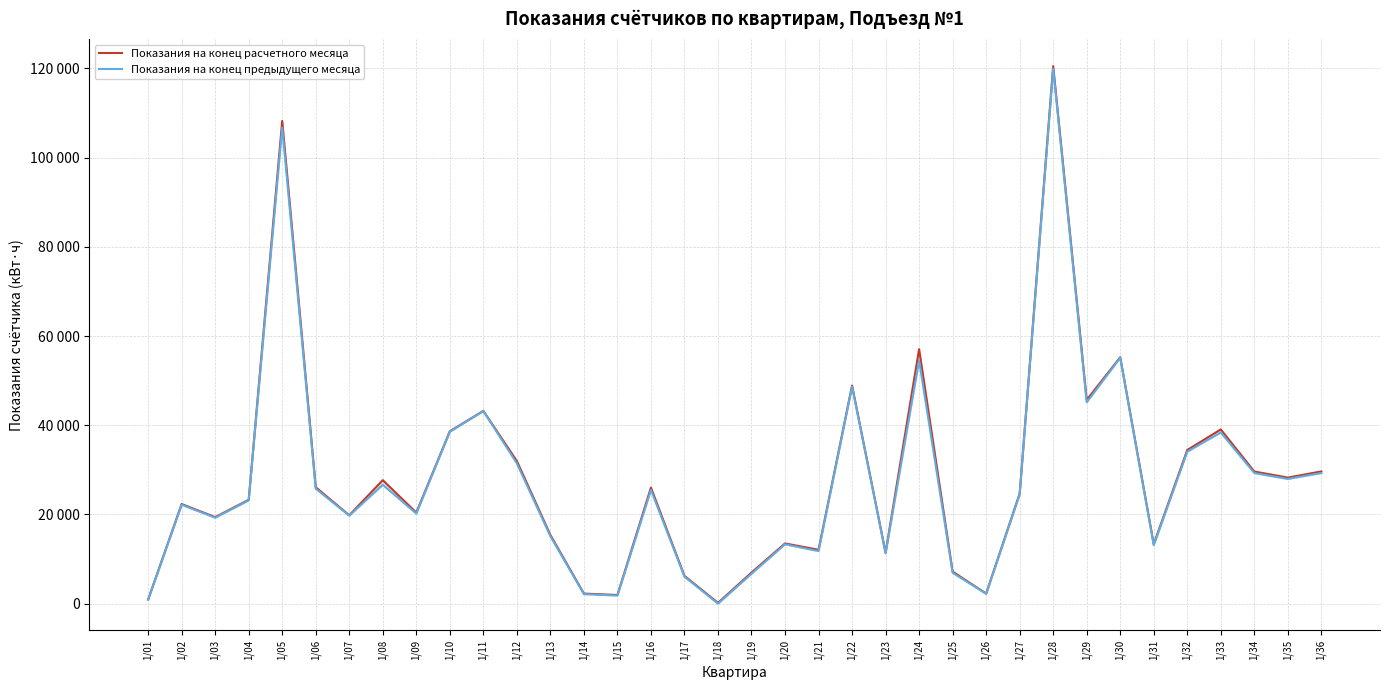

At how many categories does at least one series exceed 86009?

2